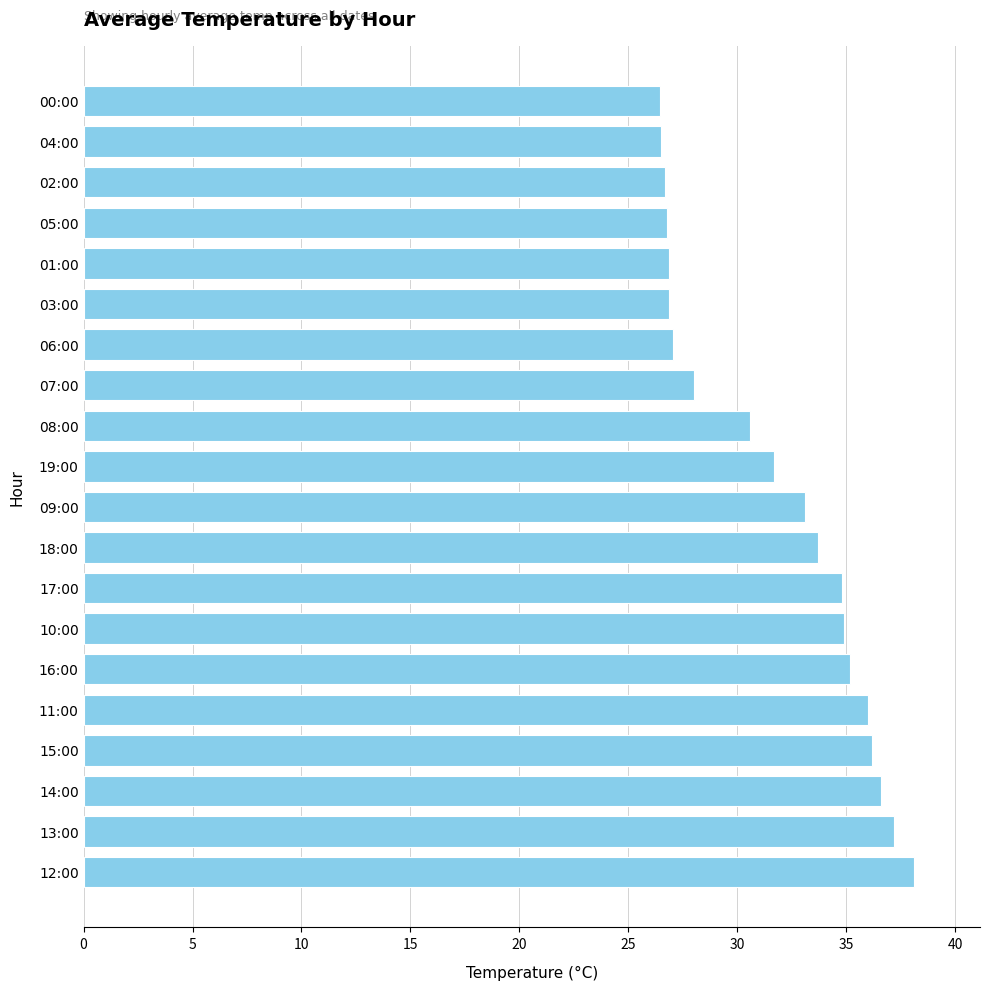

What is the greatest value displayed?

38.1